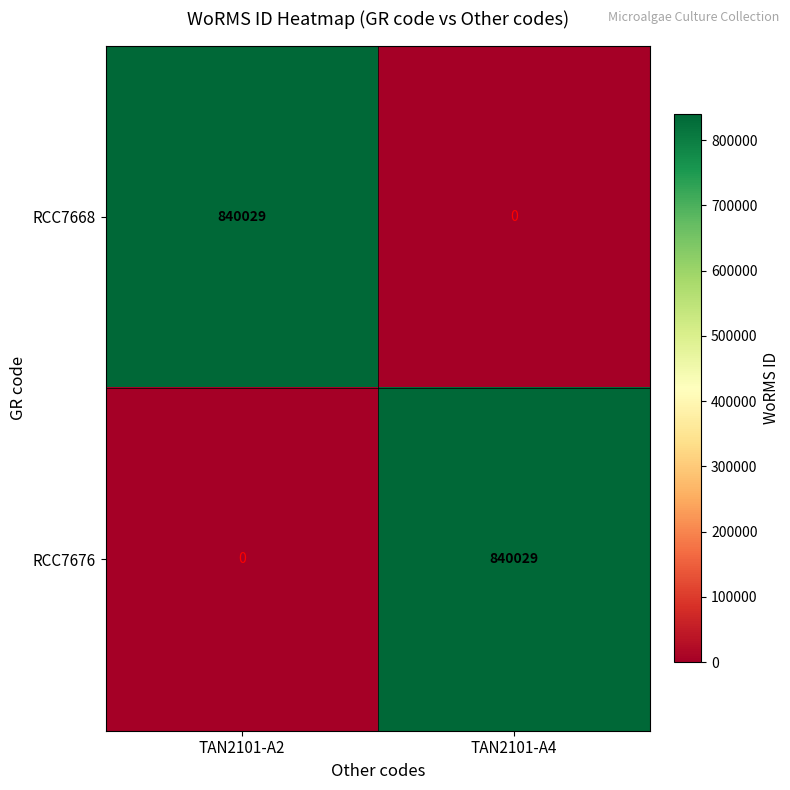

Rank the series at TAN2101-A2 from highest to lowest value.

RCC7668, RCC7676